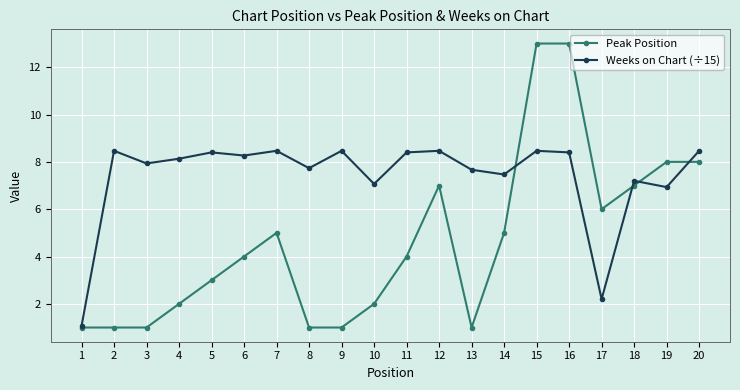

Rank the series by their average value, from lowest to highest.

Peak Position, Weeks on Chart (÷15)